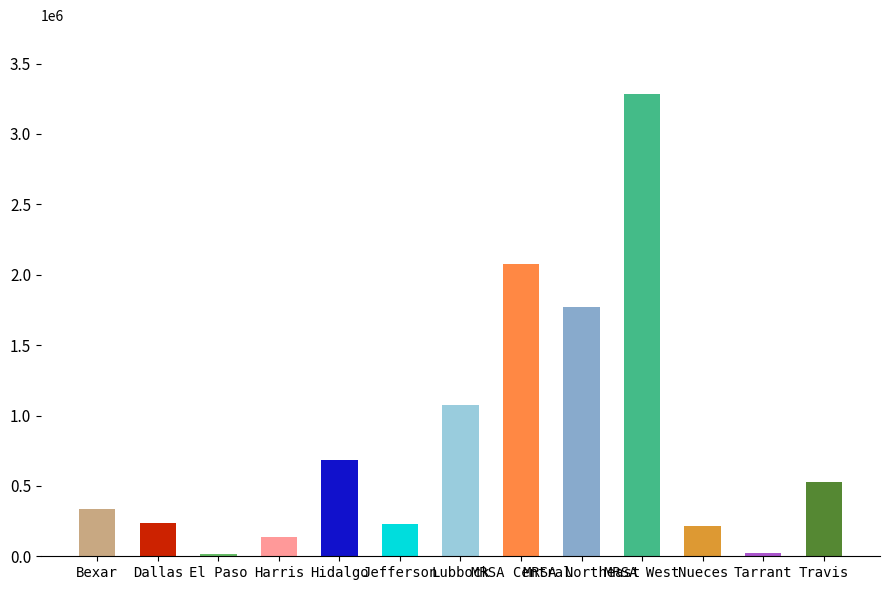

What is the value of the 11th bar from the left?

212785.3